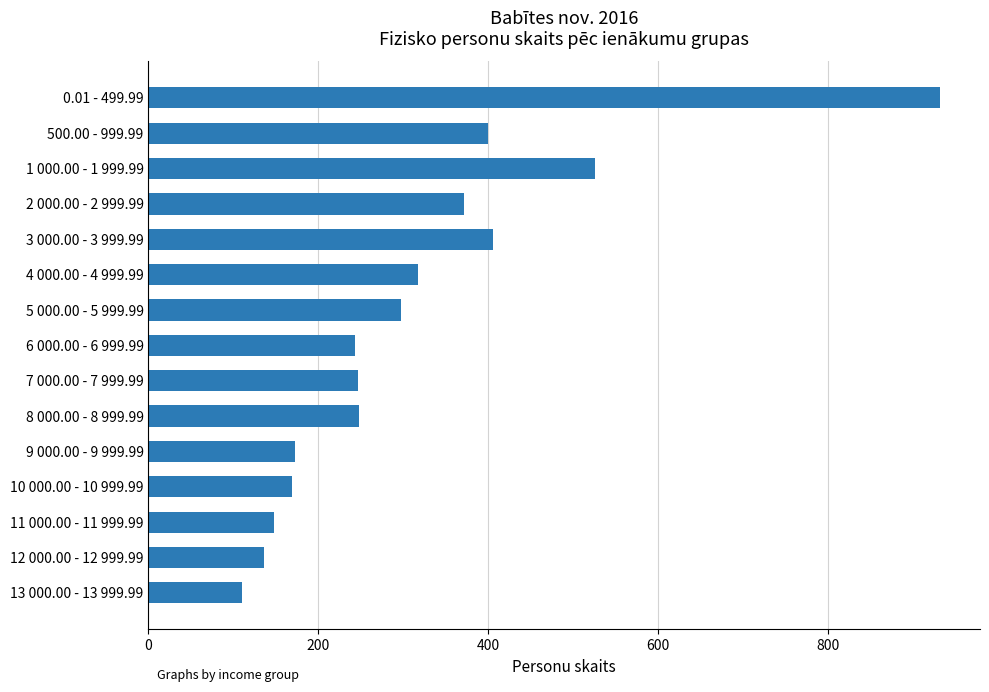

Which label corresponds to the smallest value in the chart?

13 000.00 - 13 999.99